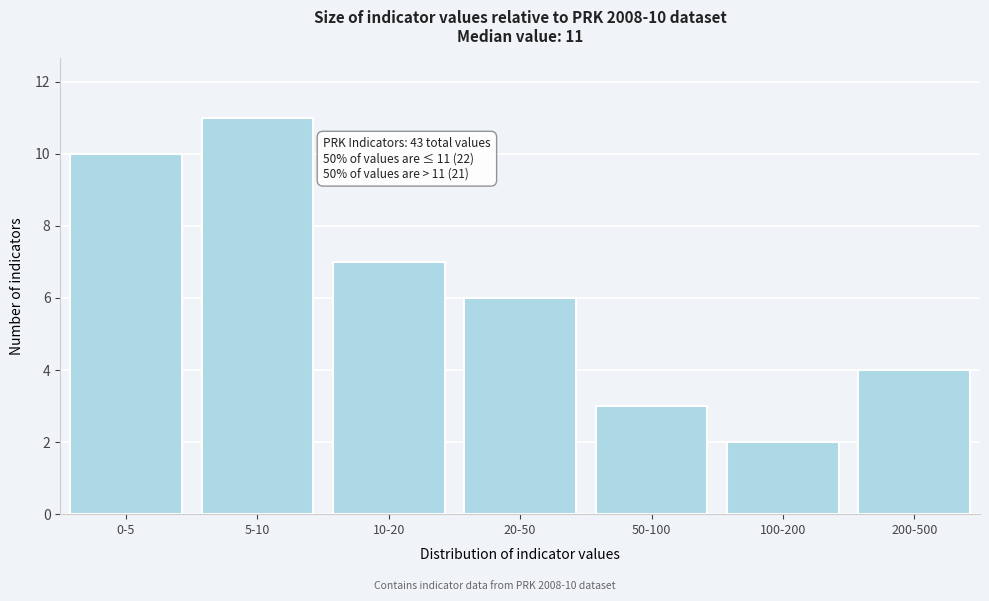

Reading left to right, list all the values displayed in this chart.

0-5=10	5-10=11	10-20=7	20-50=6	50-100=3	100-200=2	200-500=4